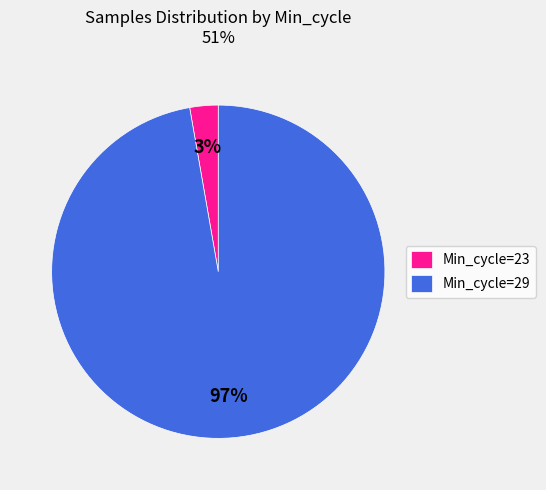

How many segments does this pie chart have?

2